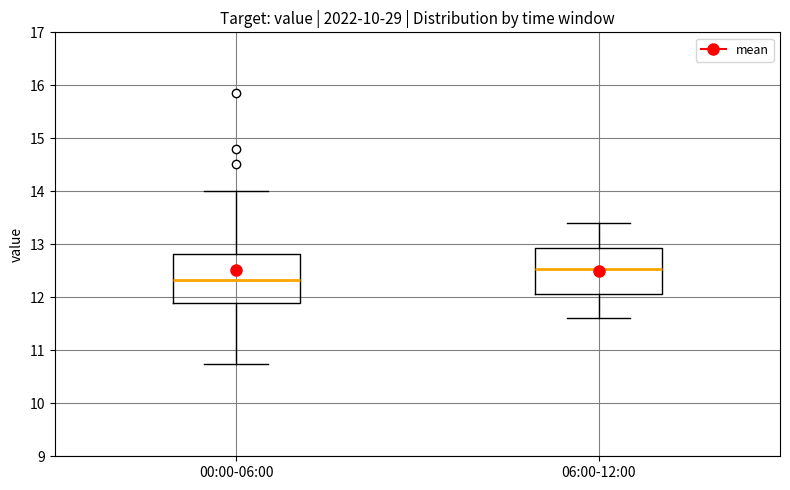

Reading left to right, read every box against the y-axis: the position of its median line, the range the box covers, and the ends of its whiskers. The values are not printed on the chart, so give them approximately, as read against the axis.

00:00-06:00: median 12.3, box 11.9 to 12.8, whiskers 10.8 to 14.0
06:00-12:00: median 12.5, box 12.1 to 12.9, whiskers 11.6 to 13.4